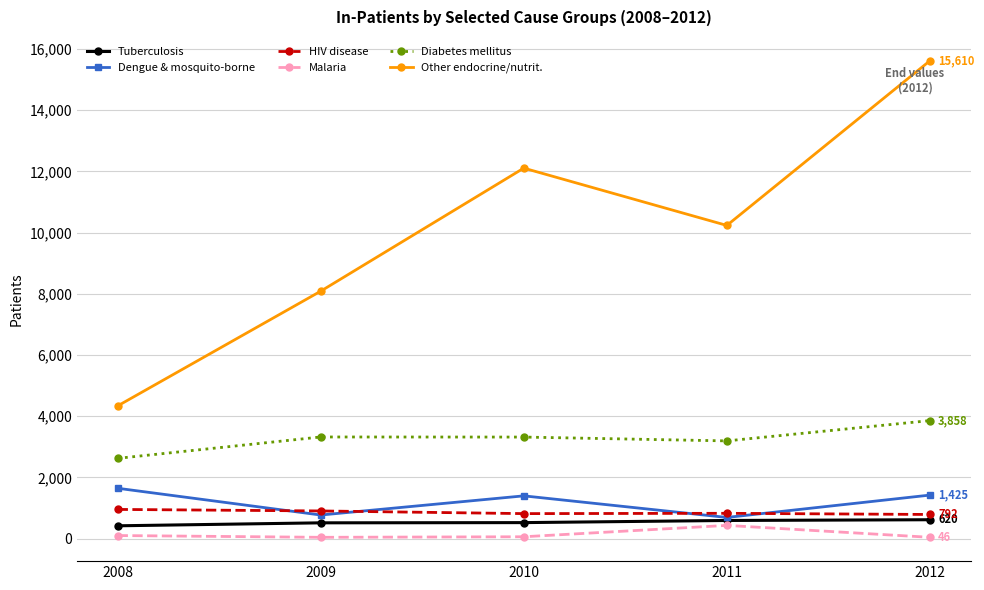

How many interior local peaks does the Dengue & mosquito-borne series have?

1